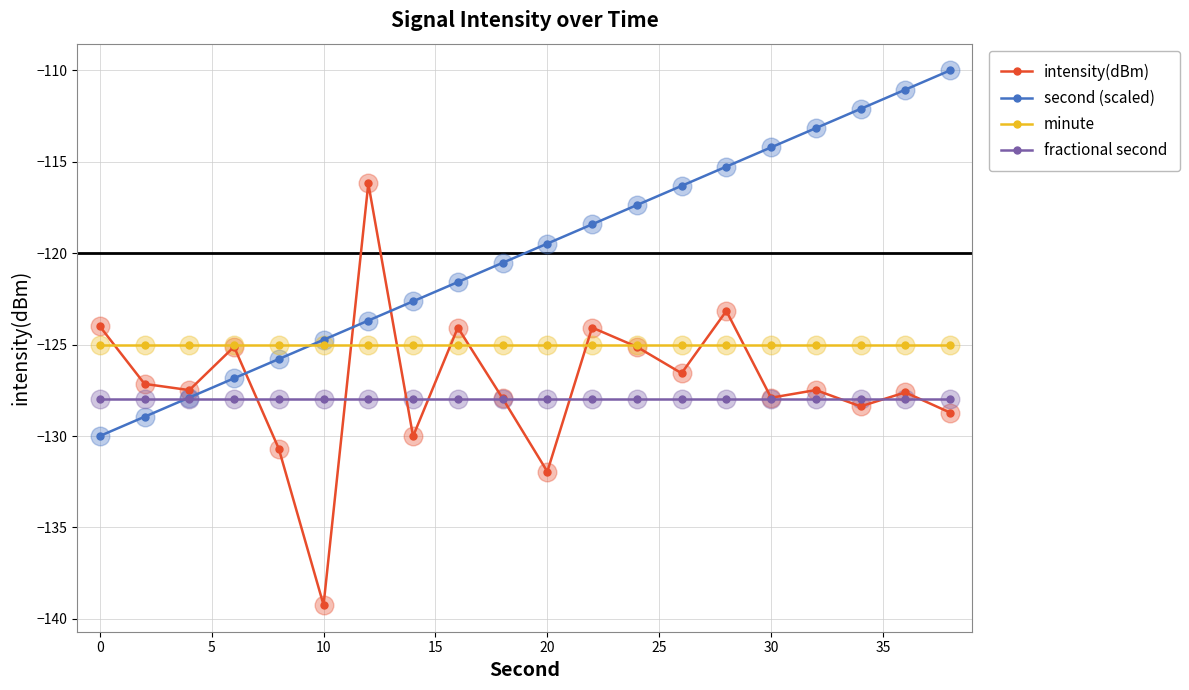

Which series has the largest range (max minus min)?

intensity(dBm)